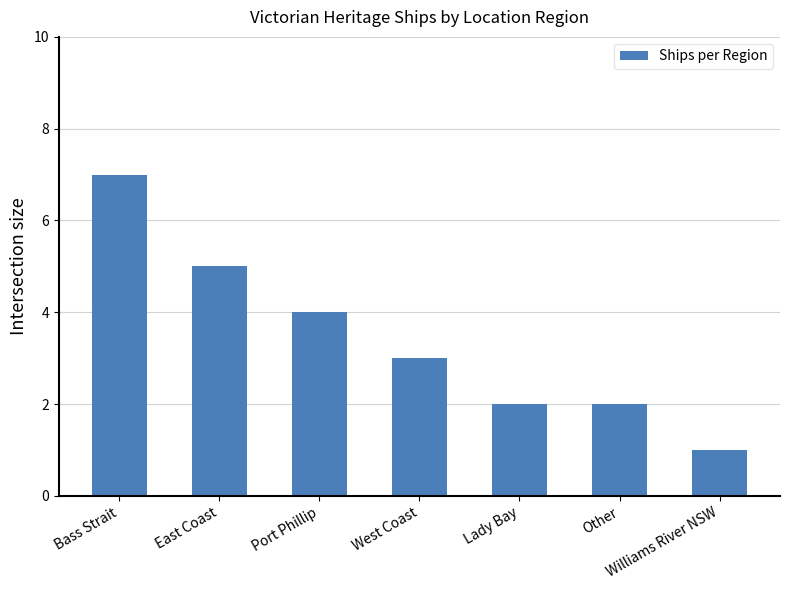

What is the minimum value shown in the chart?

1